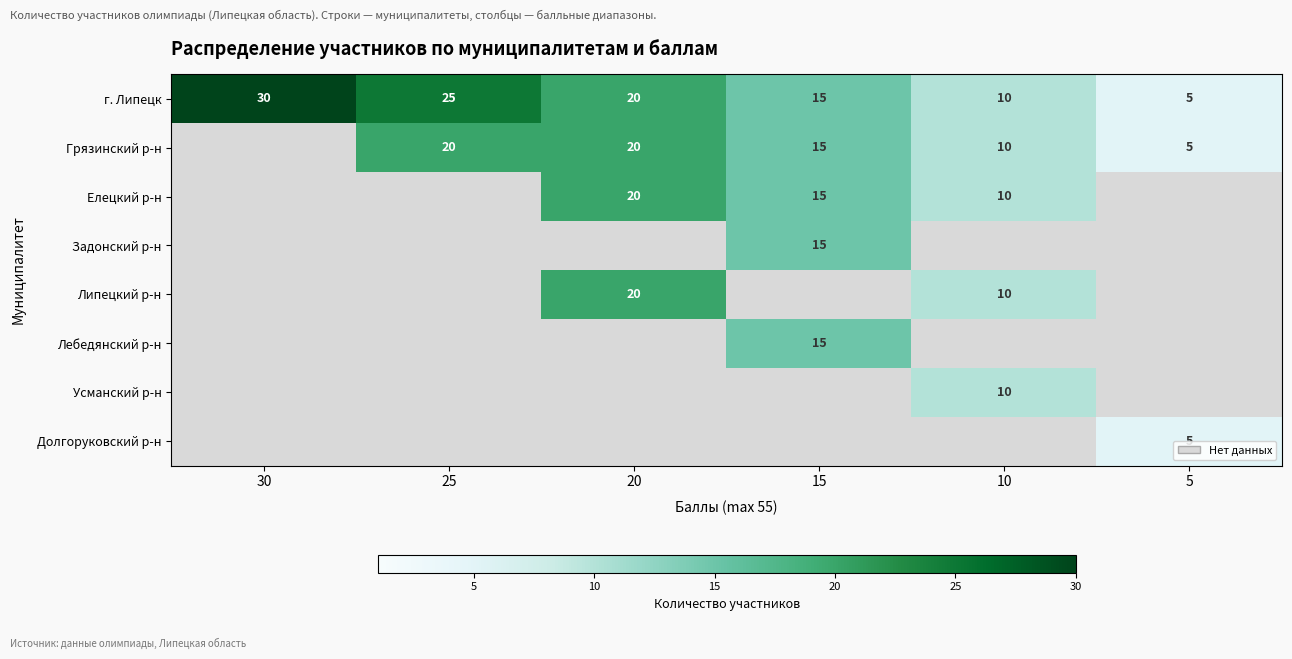

What is the highest value of the г. Липецк series?

30